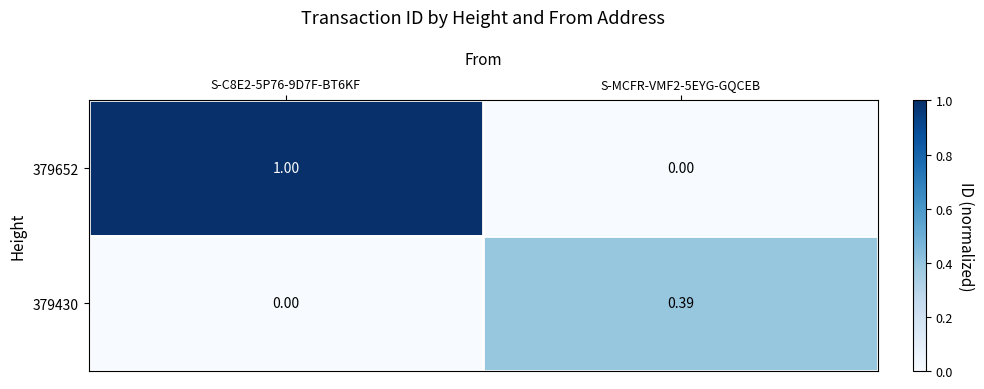

How many data points does each series have?

2